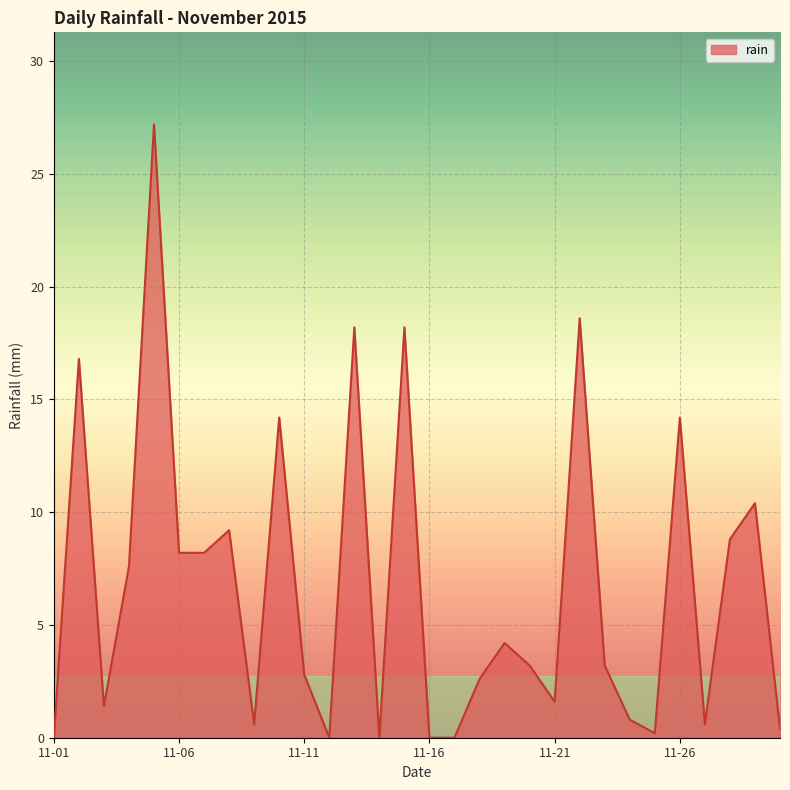

What is the difference between the maximum and minimum values?

27.2